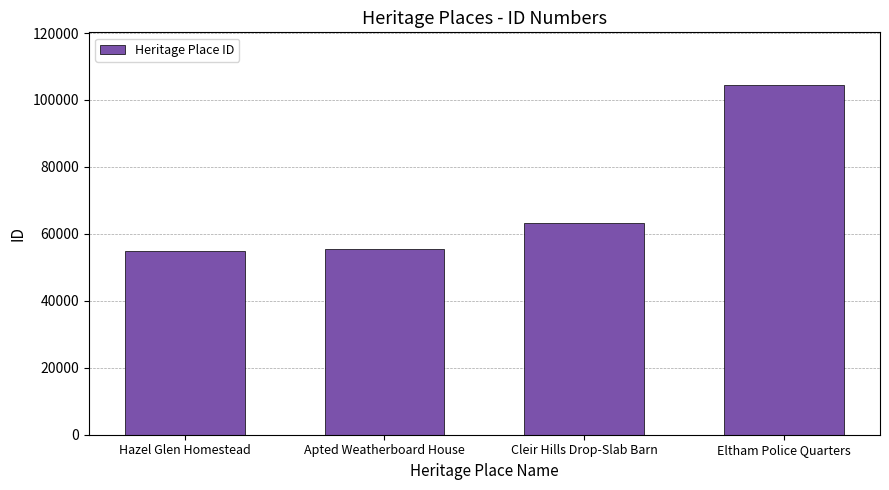

What is the minimum value shown in the chart?

54786